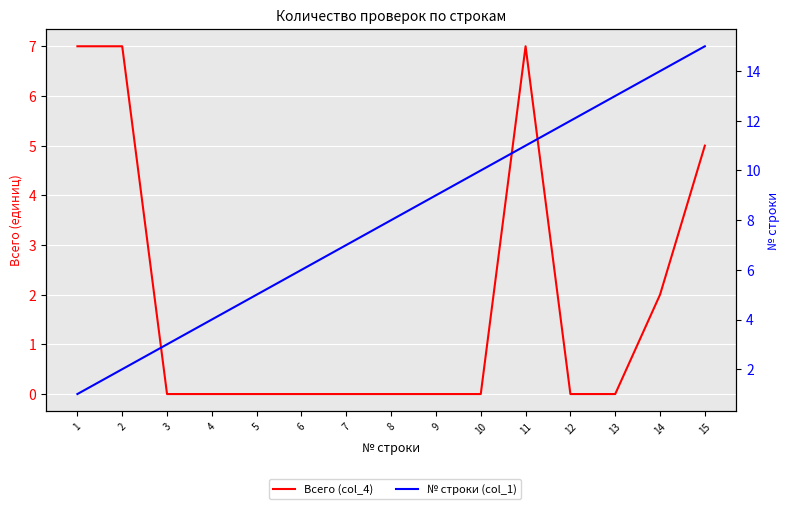

What is the average value of the Всего (col_4) series?

2